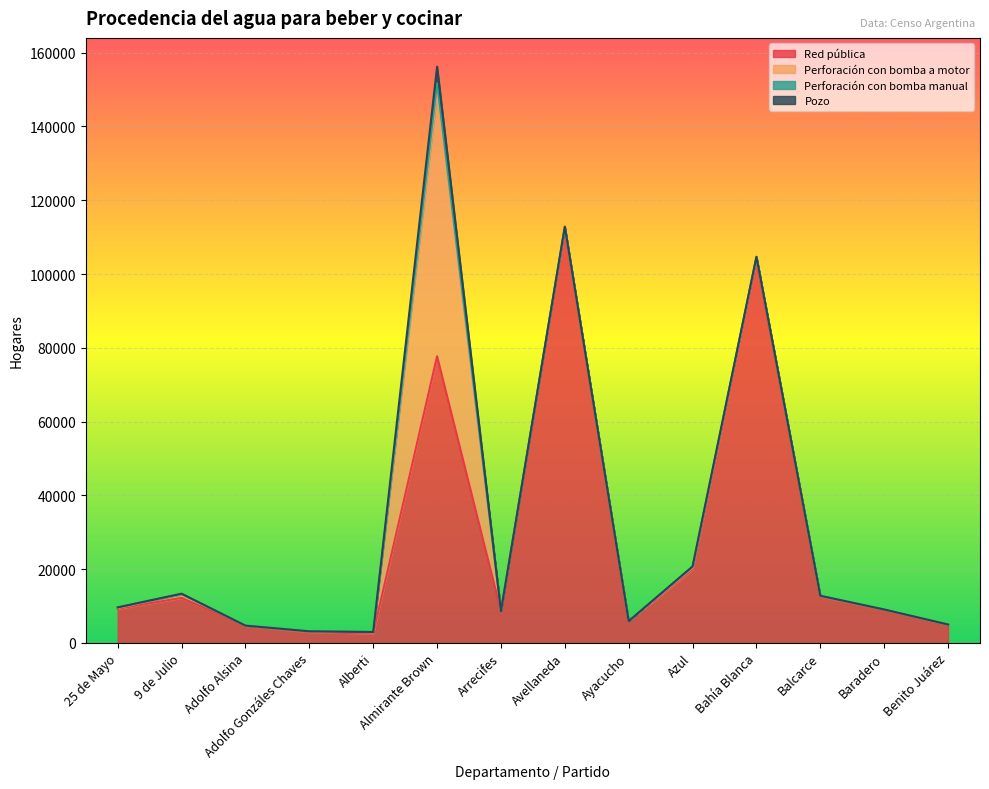

True or false: Perforación con bomba manual has a value of 1 at Baradero.

False